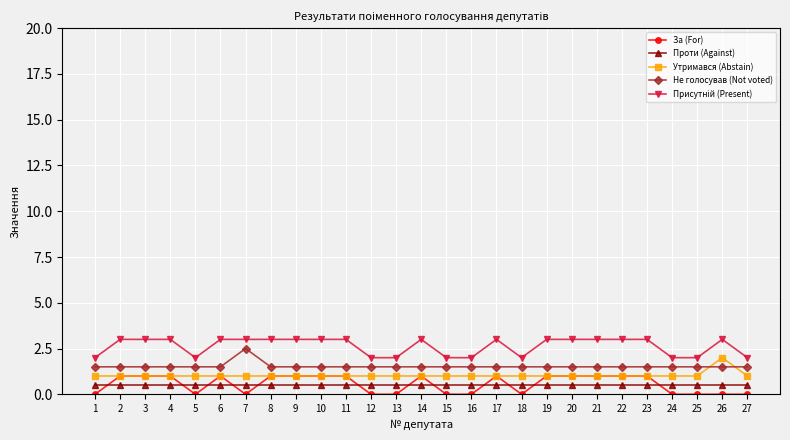

Does the chart have visible grid lines?

Yes